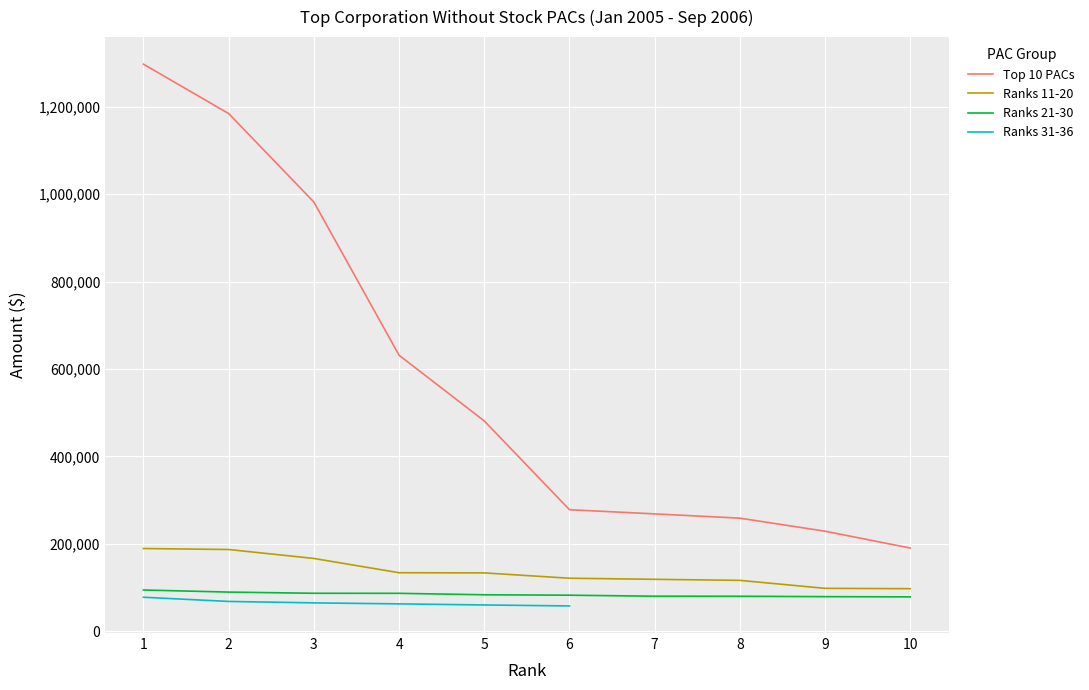

At which category is the sum across all series the highest?

1